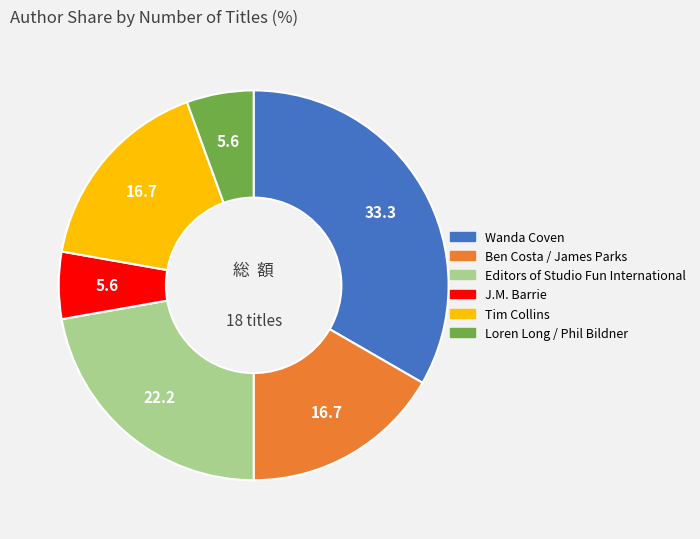

How many segments does this pie chart have?

6